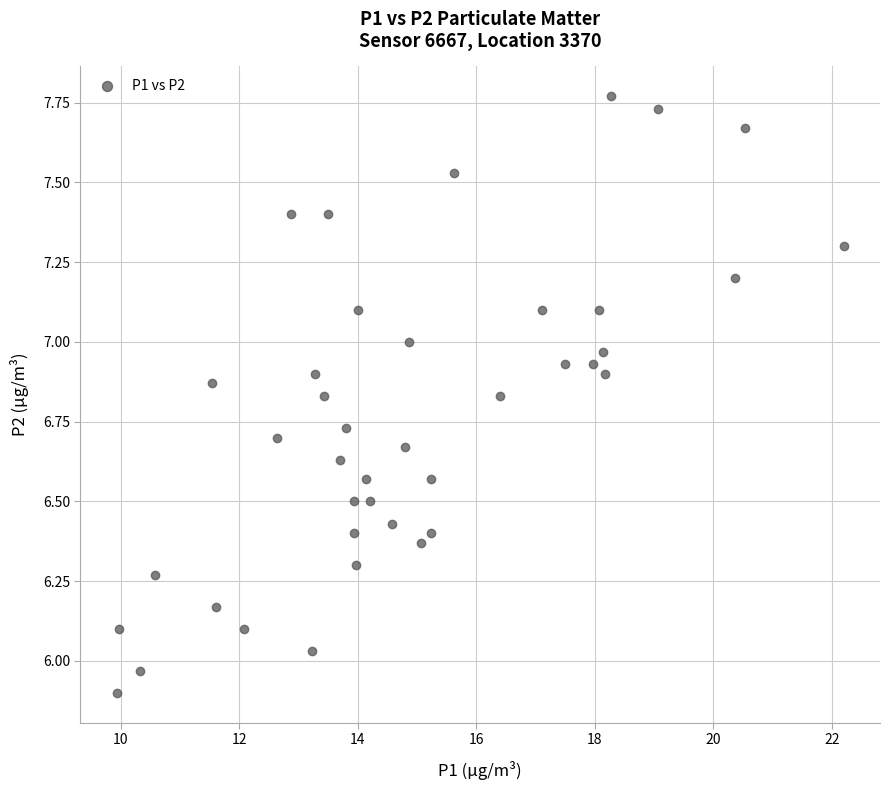

What is the range of X values (max minus min)?

12.3